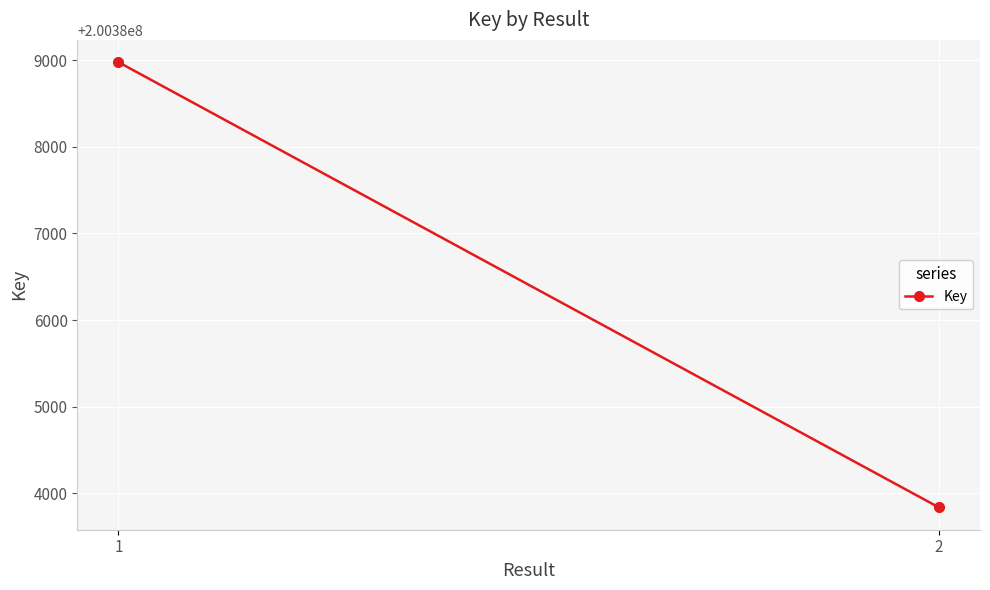

What is the value of the 1st point from the left?

200388978